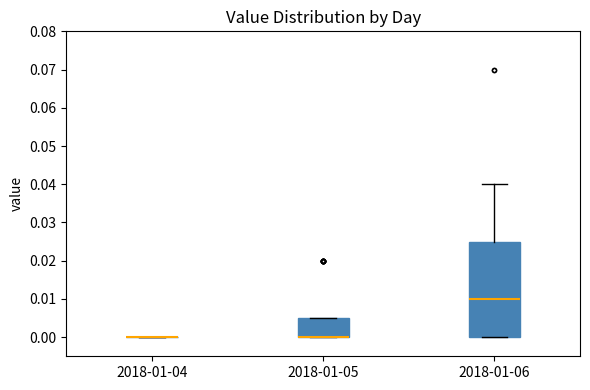

Reading left to right, read every box against the y-axis: the position of its median line, the range the box covers, and the ends of its whiskers. The values are not printed on the chart, so give them approximately, as read against the axis.

2018-01-04: box collapsed to a line at 0.000, whiskers 0.000 to 0.000
2018-01-05: median 0.000 (drawn on the box's lower edge), box 0.000 to 0.005, whiskers 0.000 to 0.005
2018-01-06: median 0.010, box 0.000 to 0.025, whiskers 0.000 to 0.040